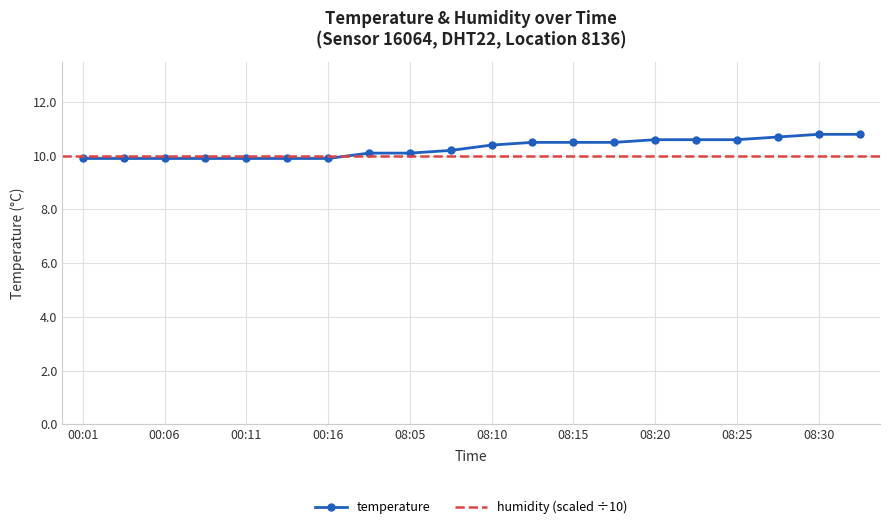

Reading left to right, transcribe all the data shown in this chart.

9.9	9.9	9.9	9.9	9.9	9.9	9.9	10.1	10.1	10.2	10.4	10.5	10.5	10.5	10.6	10.6	10.6	10.7	10.8	10.8